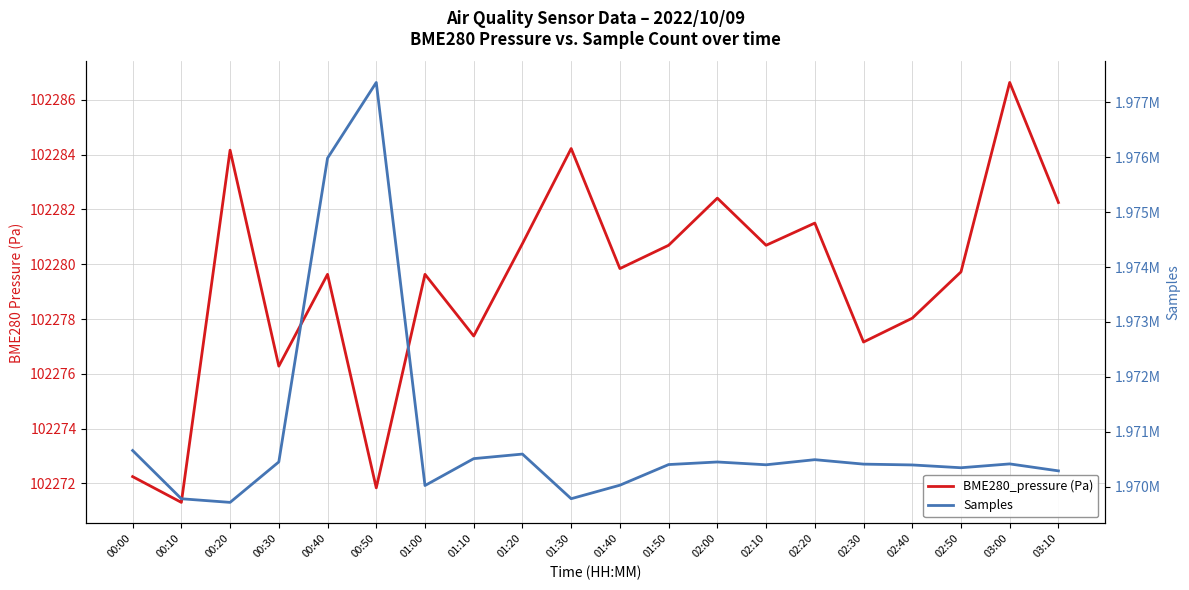

List the series in order of their overall mean, highest first.

Samples, BME280_pressure (Pa)